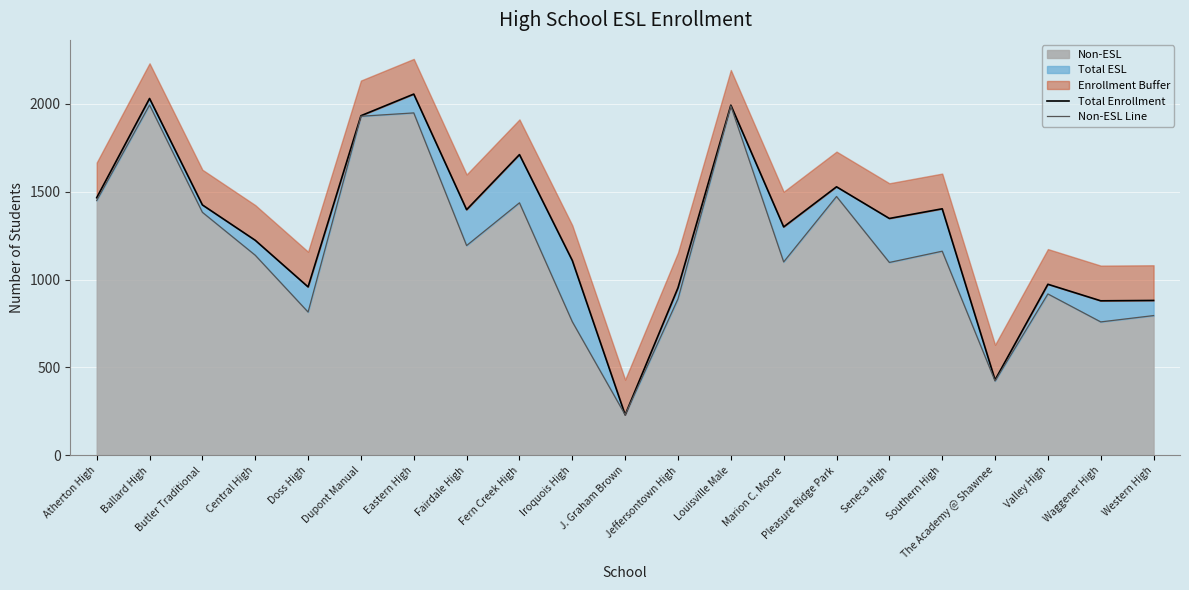

How many data points in Non-ESL Line are less than 1138?

10